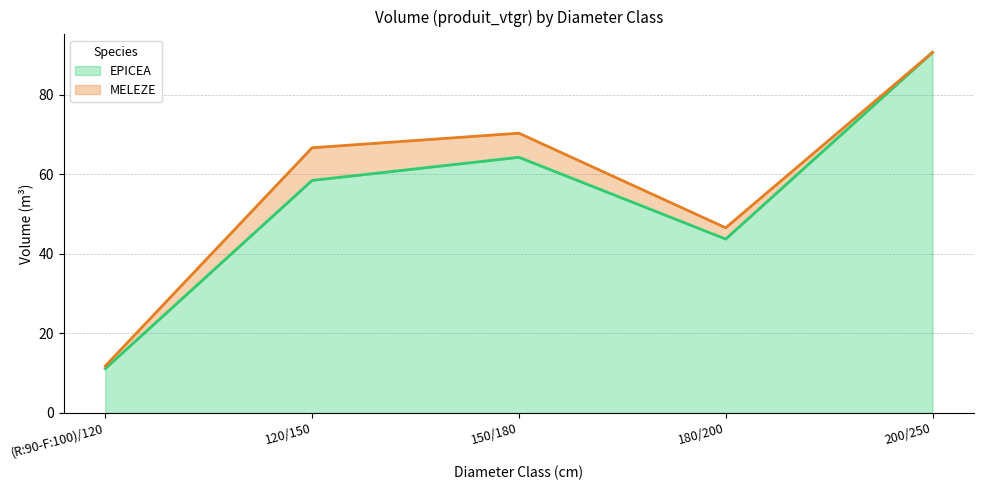

What is the difference between the maximum and minimum values in the EPICEA series?

79.6